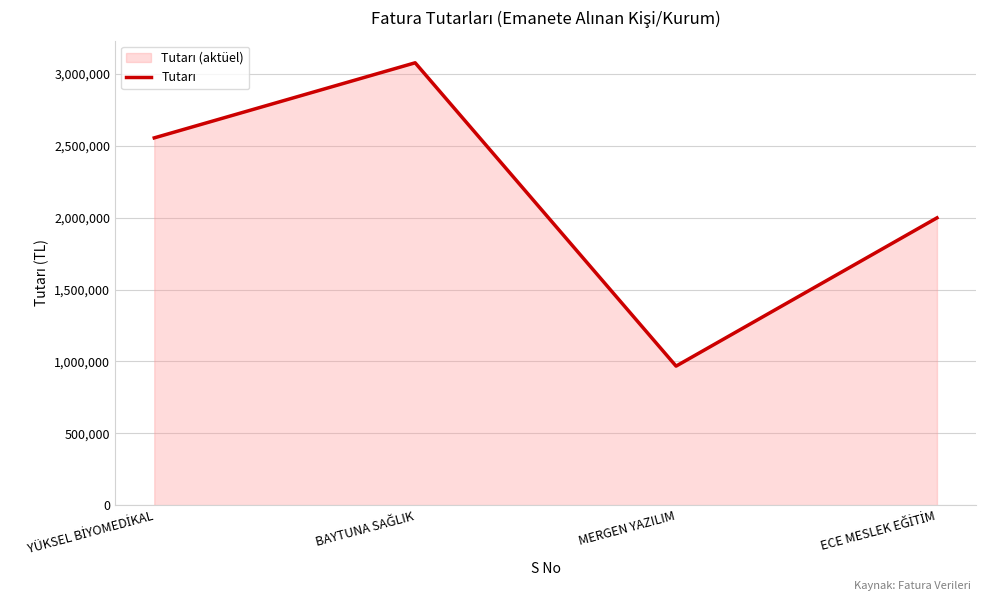

Does the chart display data point markers on the line(s)?

No